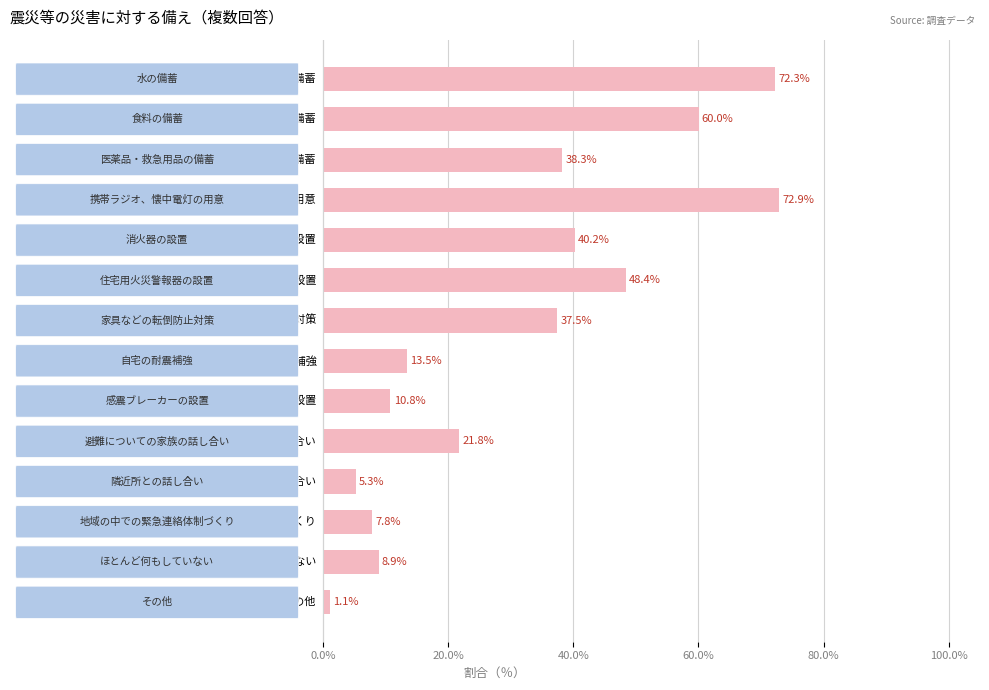

What is the average value?

31.4